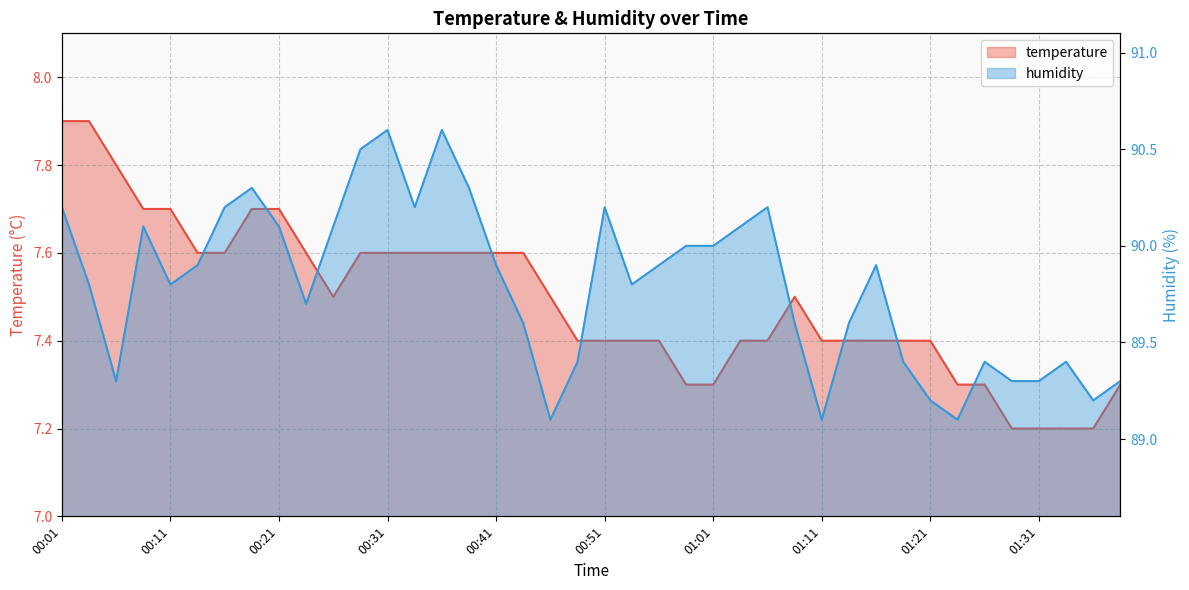

Reading right to left, list all the values displayed in this chart.

temperature: 7.3	7.2	7.2	7.2	7.2	7.3	7.3	7.4	7.4	7.4	7.4	7.4	7.5	7.4	7.4	7.3	7.3	7.4	7.4	7.4	7.4	7.5	7.6	7.6	7.6	7.6	7.6	7.6	7.6	7.5	7.6	7.7	7.7	7.6	7.6	7.7	7.7	7.8	7.9	7.9
humidity: 89.3	89.2	89.4	89.3	89.3	89.4	89.1	89.2	89.4	89.9	89.6	89.1	89.6	90.2	90.1	90.0	90.0	89.9	89.8	90.2	89.4	89.1	89.6	89.9	90.3	90.6	90.2	90.6	90.5	90.1	89.7	90.1	90.3	90.2	89.9	89.8	90.1	89.3	89.8	90.2